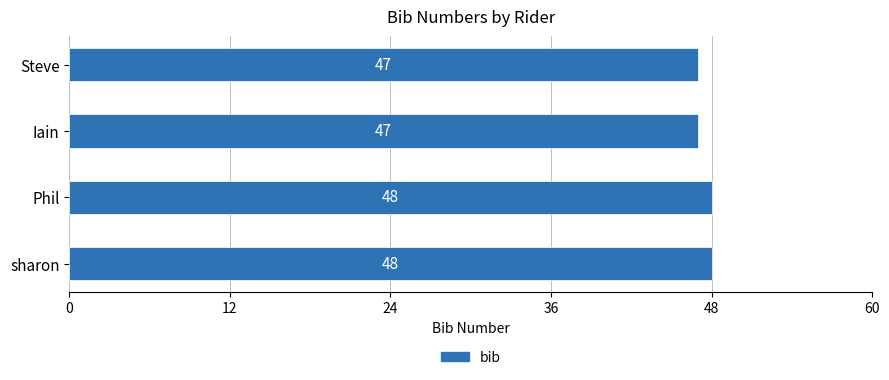

What is the label of the 2nd bar from the top?

Iain